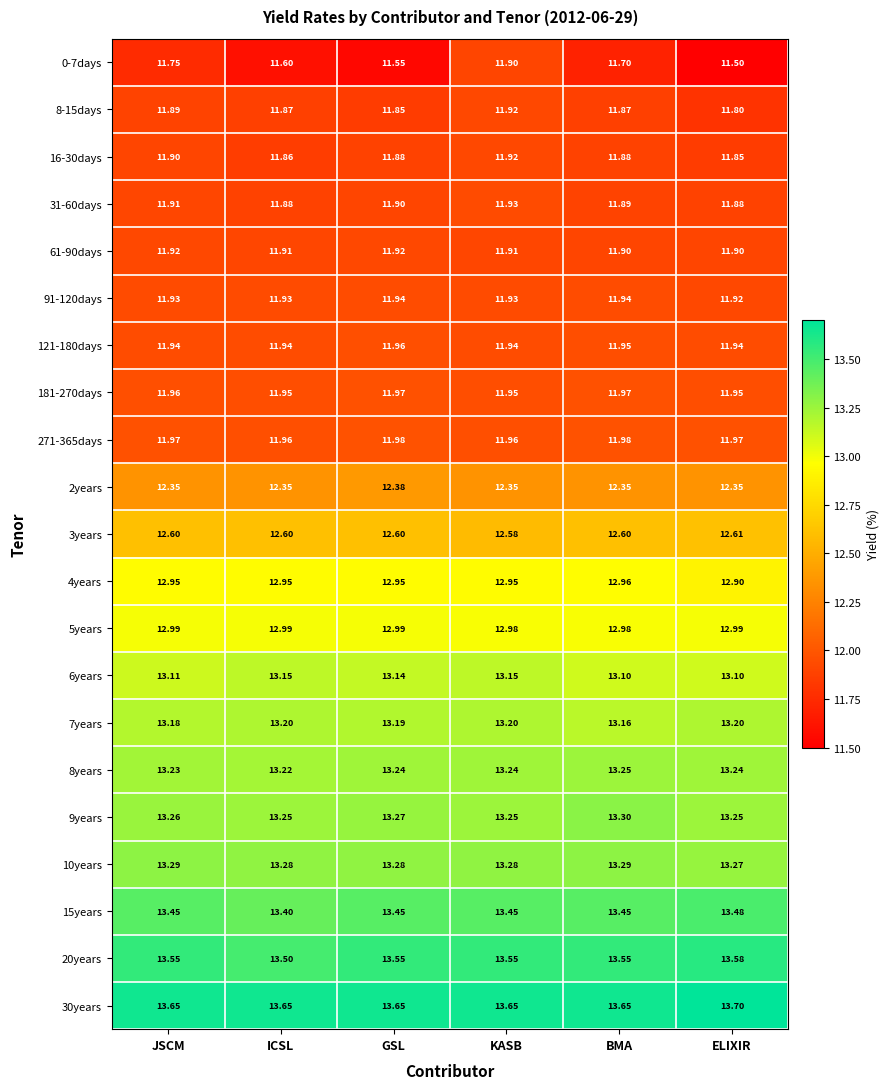

Which category has the lowest value across all series?

ELIXIR